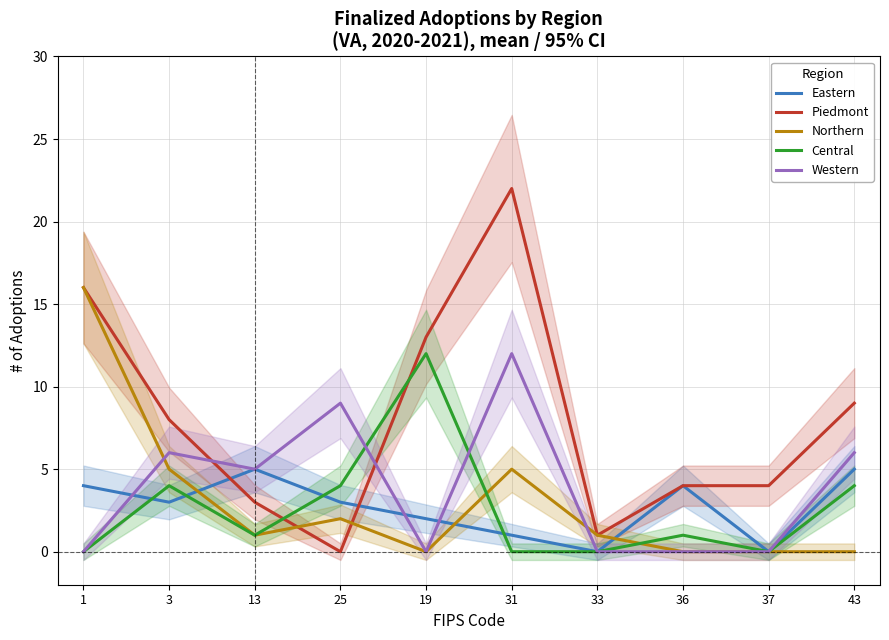

How many values in the Eastern series exceed 3?

4